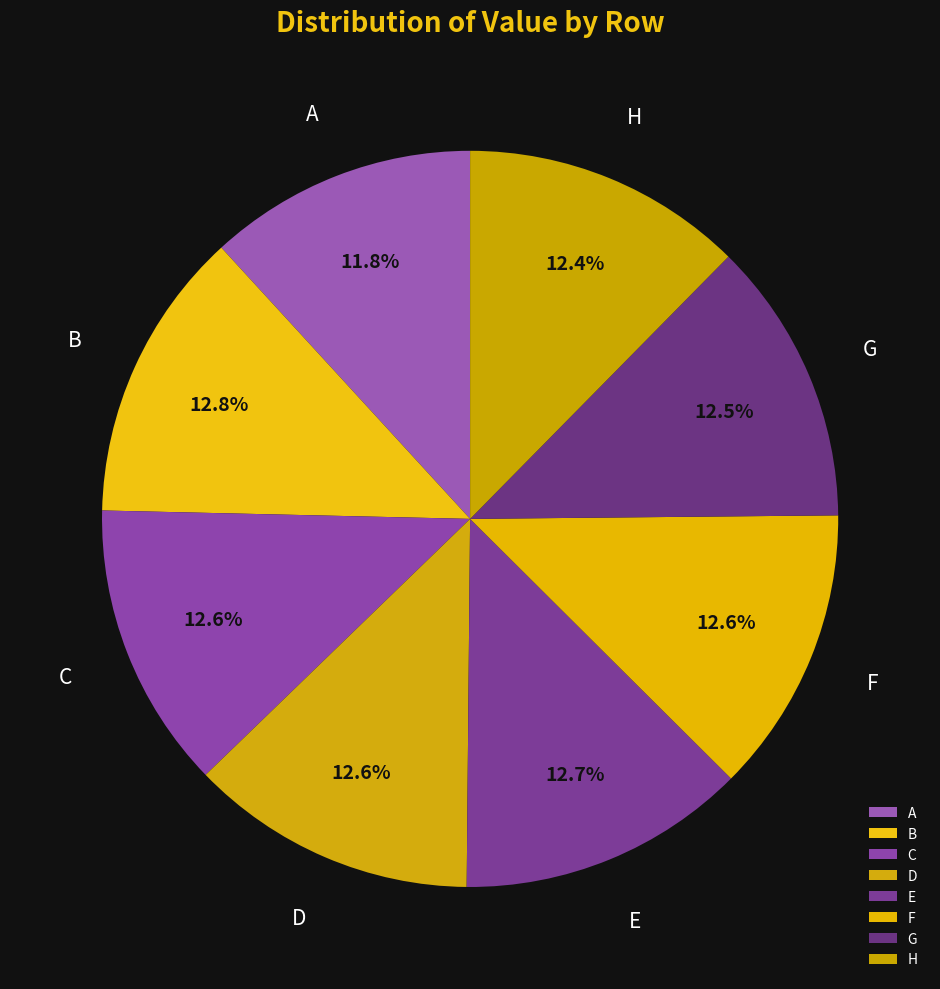

The C slice represents 2% of the pie. True or false?

False